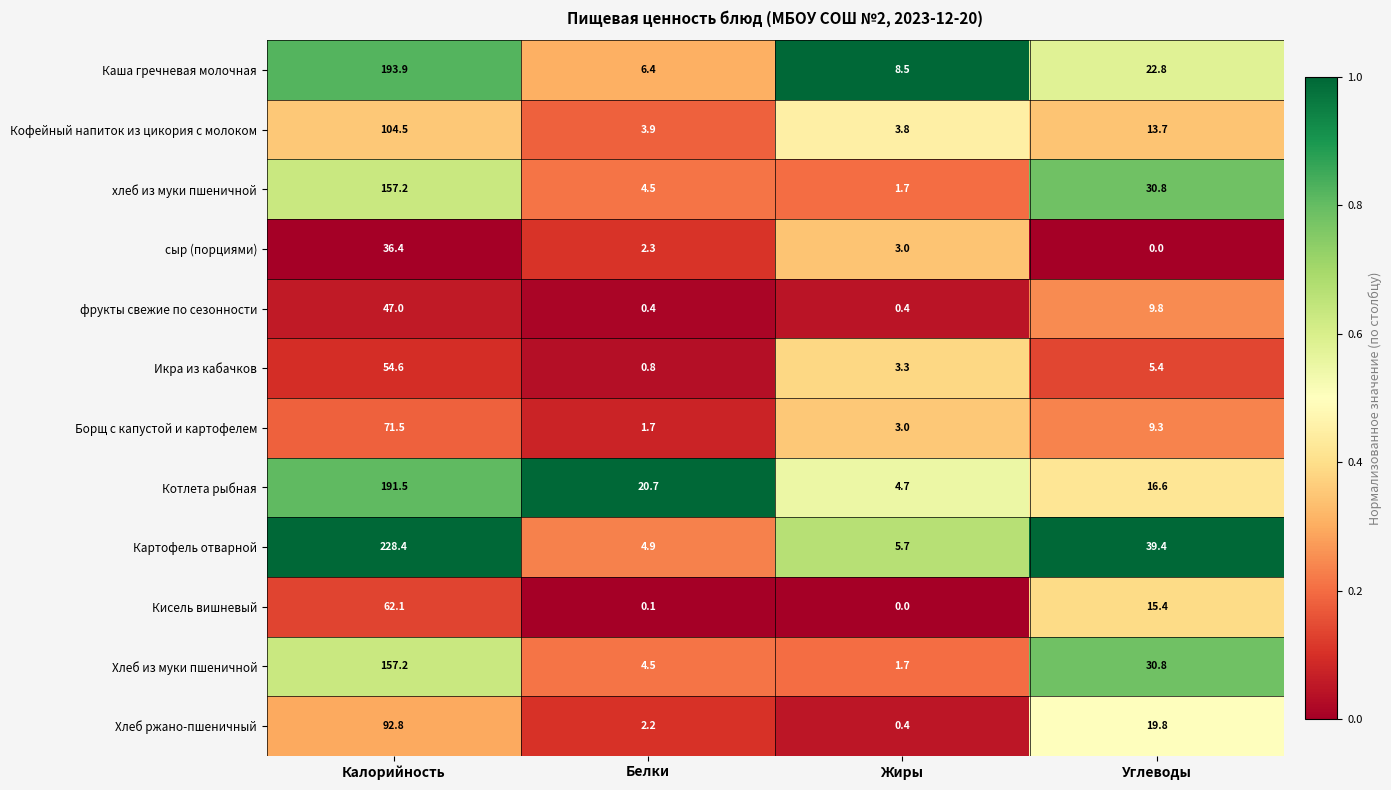

The value of Котлета рыбная at Белки is 20.7. True or false?

True